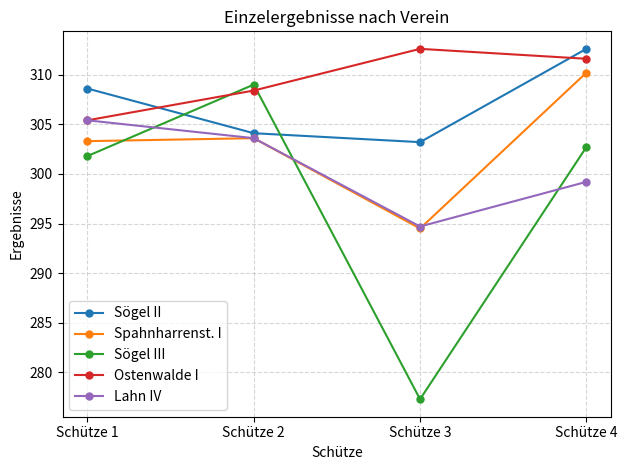

Reading right to left, extract all data points from this chart.

Sögel II: 312.6	303.2	304.1	308.6
Spahnharrenst. I: 310.2	294.5	303.6	303.3
Sögel III: 302.7	277.3	309.0	301.8
Ostenwalde I: 311.6	312.6	308.4	305.4
Lahn IV: 299.2	294.7	303.6	305.4